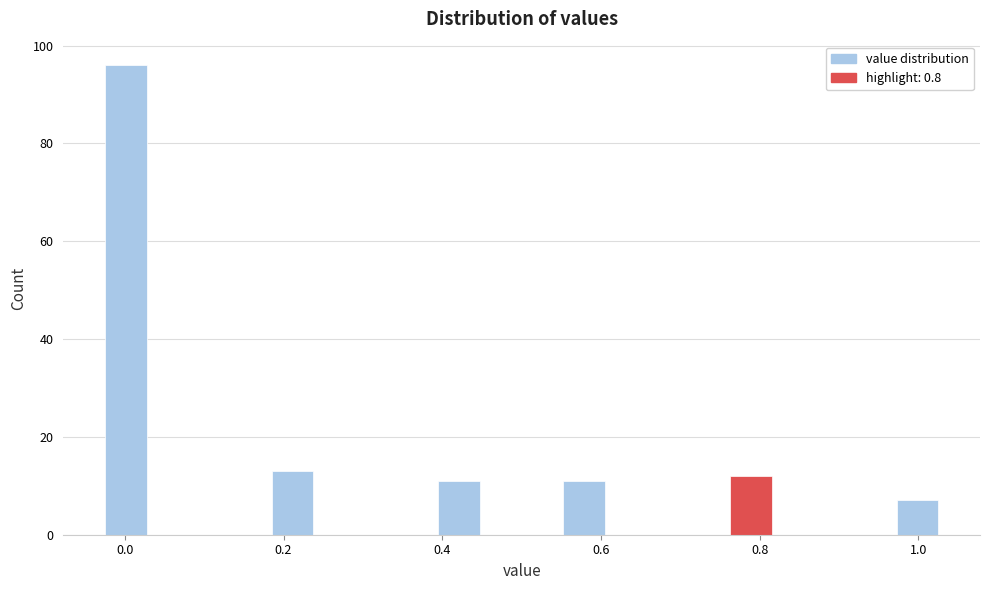

Around what value on the x-axis is the tallest bar? Give the approximate position of its centre, as read against the axis.

0.00